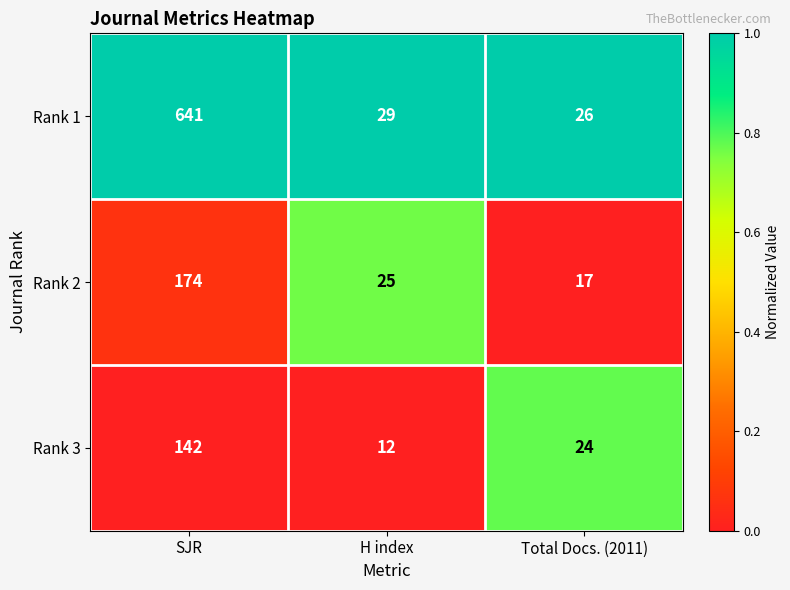

Where is Rank 1 nearest to the value 333?

H index